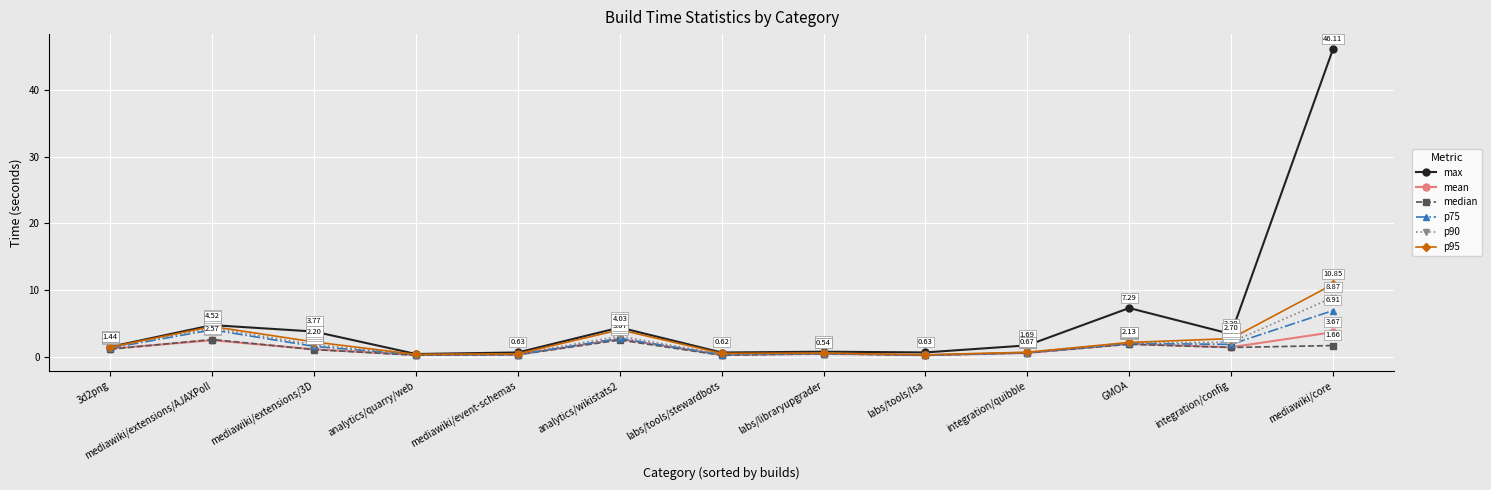

How many values in the mean series are below 1?

6